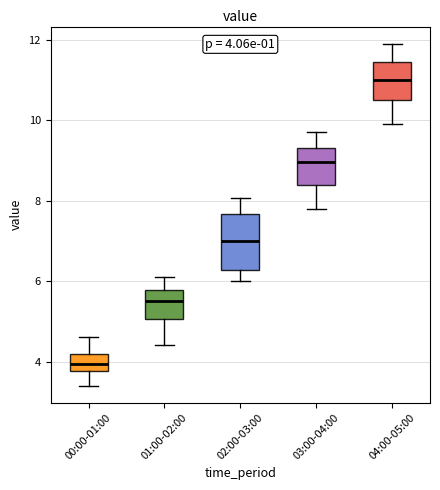

Which box has the highest median line?

04:00-05:00